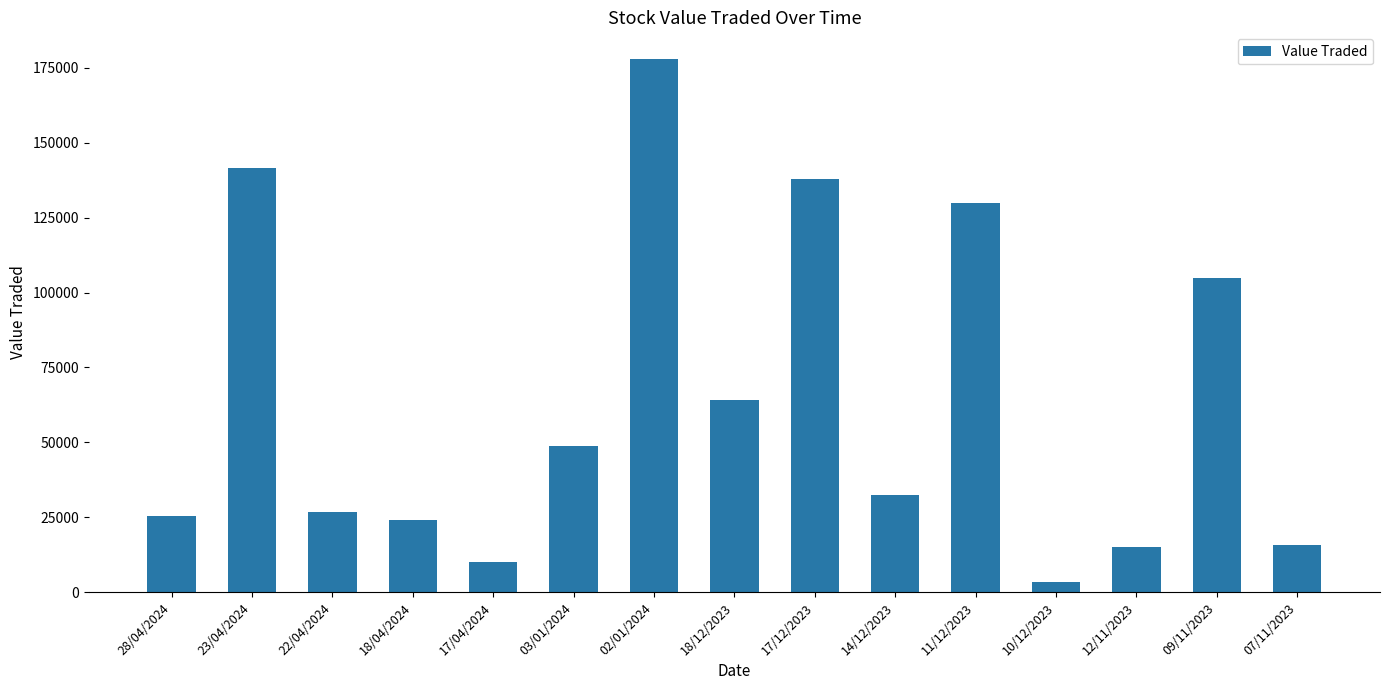

Where does the data first go above 32558?

23/04/2024